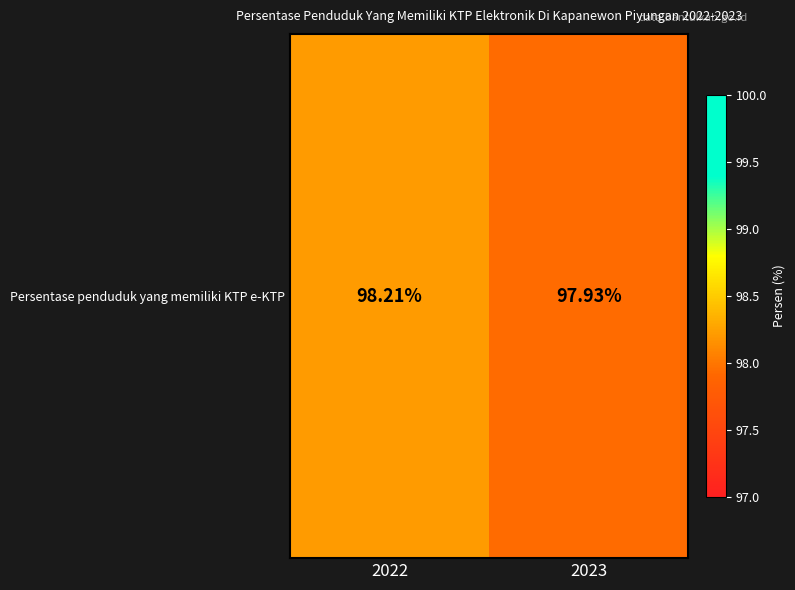

True or false: the data shows 30.1 at 2022.

False